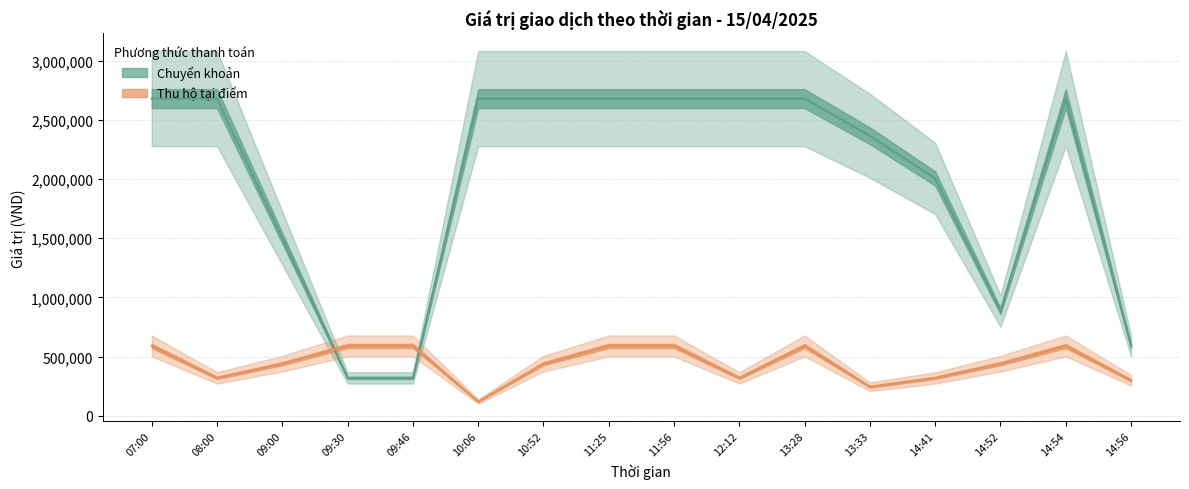

What is the label of the 2nd point from the left?

08:00